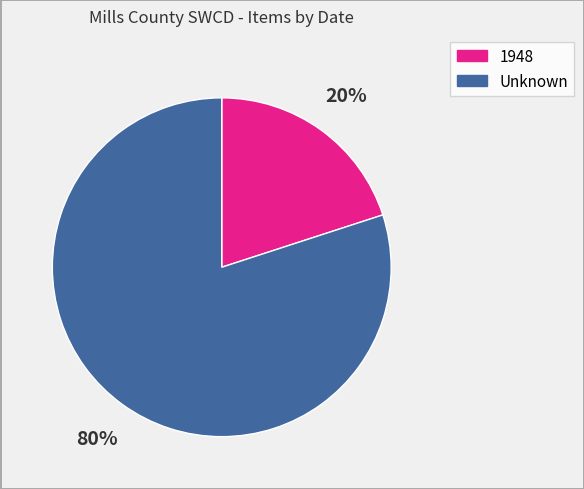

Count the number of slices in the pie.

2